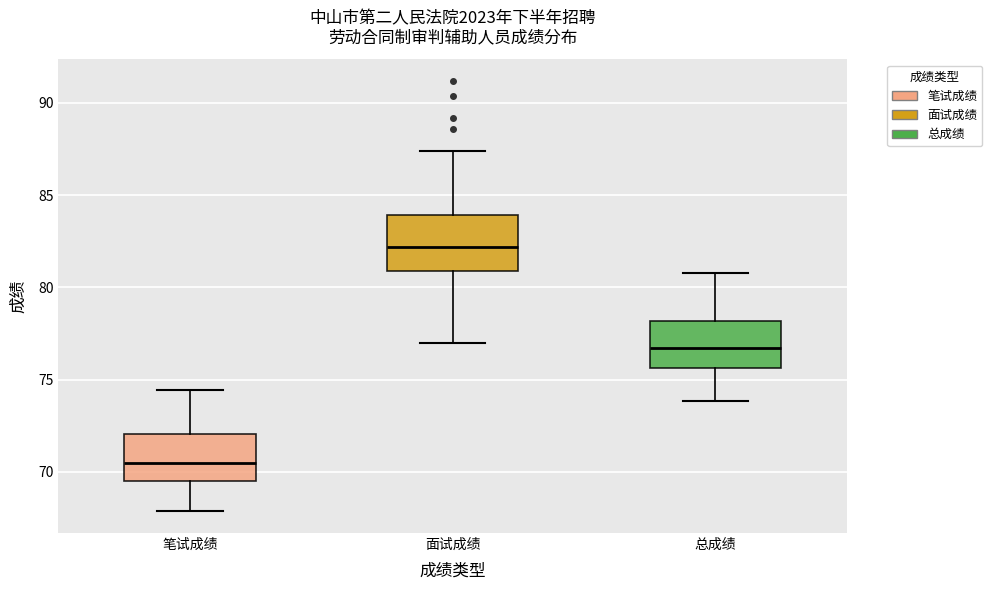

Which box's median line is the highest?

面试成绩